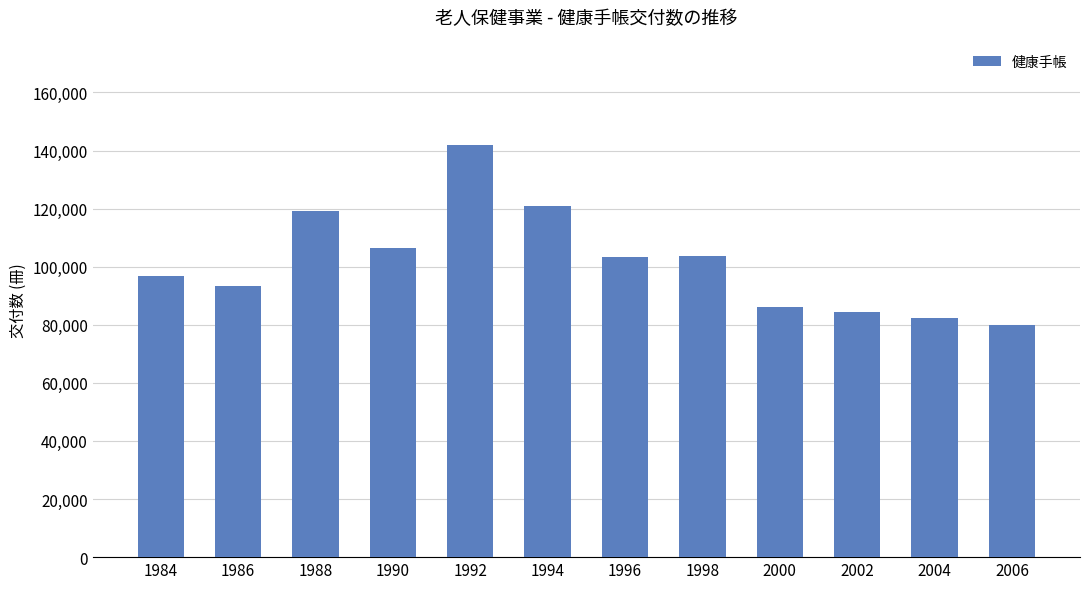

What is the sum of all values?

1218311